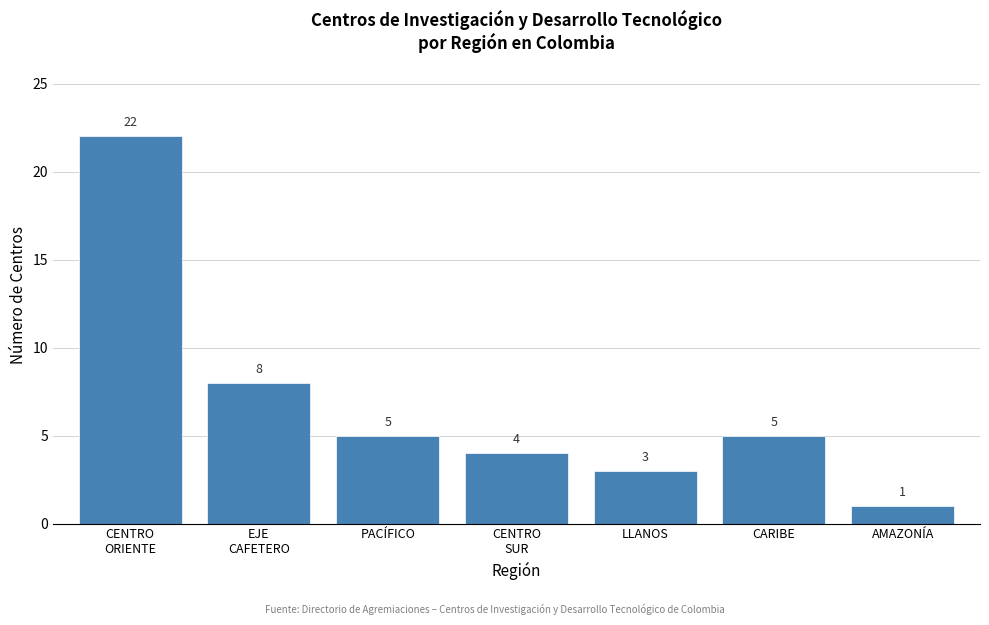

Reading left to right, transcribe all the data shown in this chart.

22	8	5	4	3	5	1